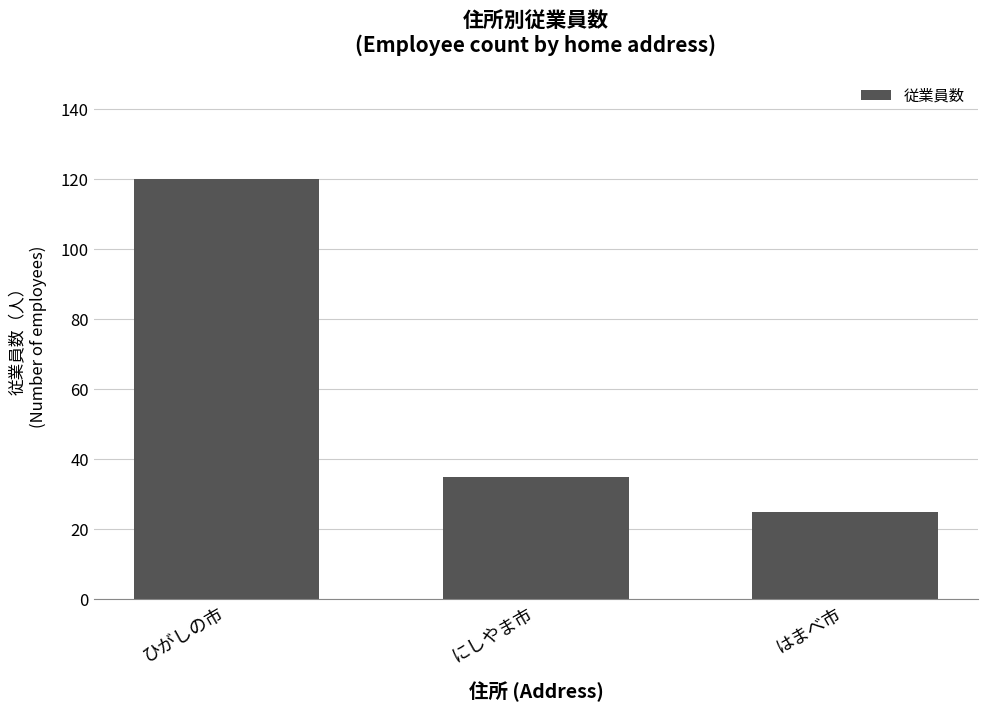

What is the sum of the values at にしやま市 and ひがしの市?

155